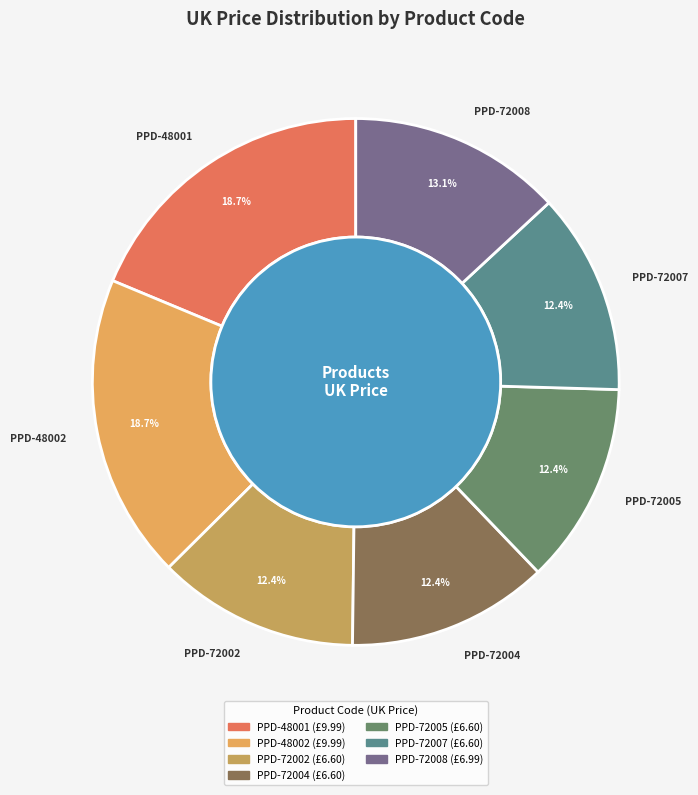

How many segments does this pie chart have?

7